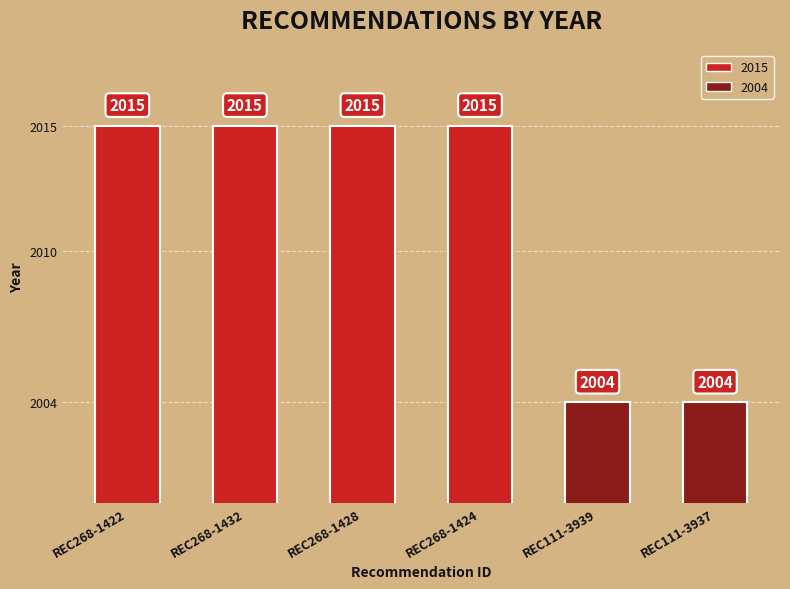

The chart shows a value of 2004 at REC111-3937. True or false?

True